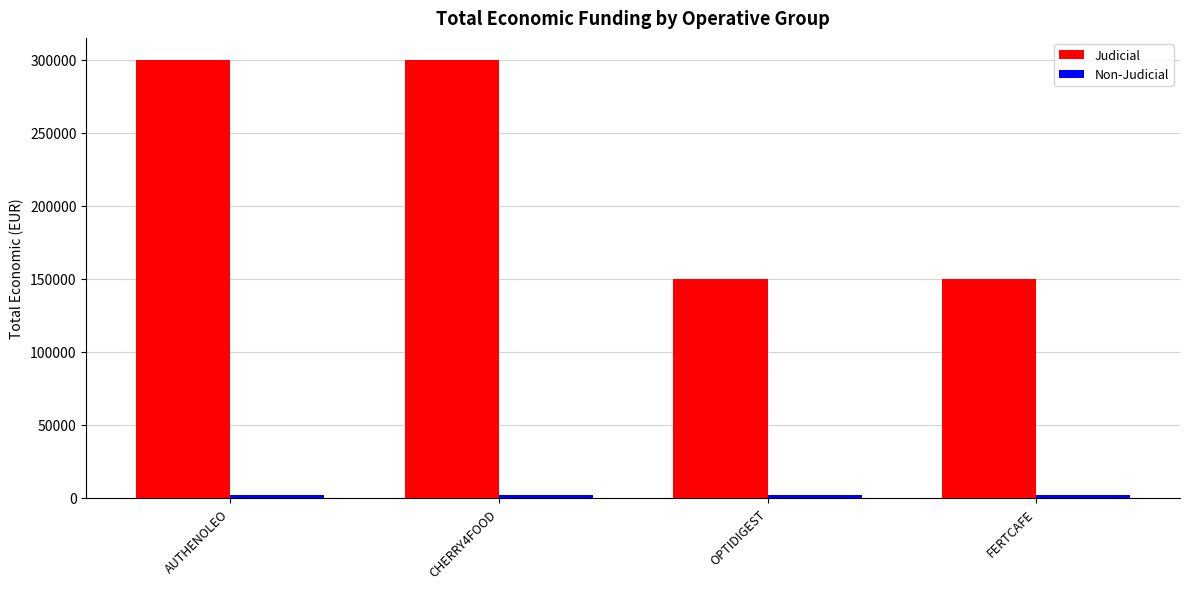

At which label is Judicial closest to 224996?

CHERRY4FOOD